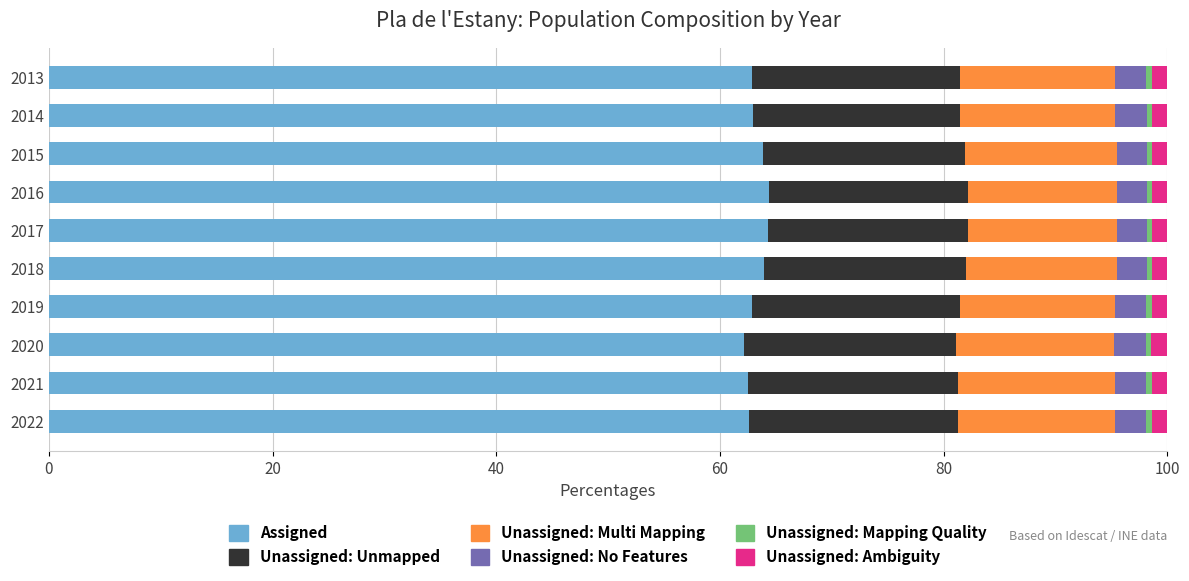

Is it true that Assigned equals 63.9 at 2015?

True